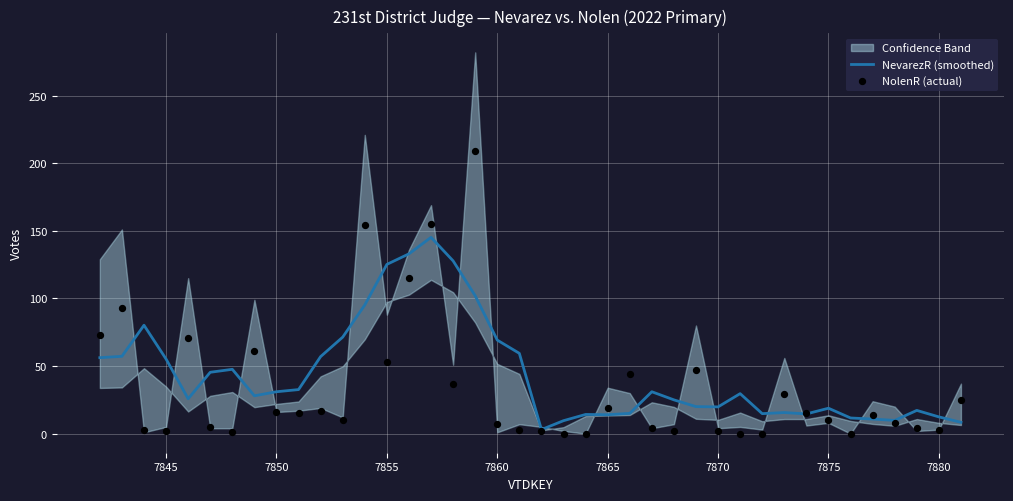

Which series contains the lowest Y value?

NolenR (actual)